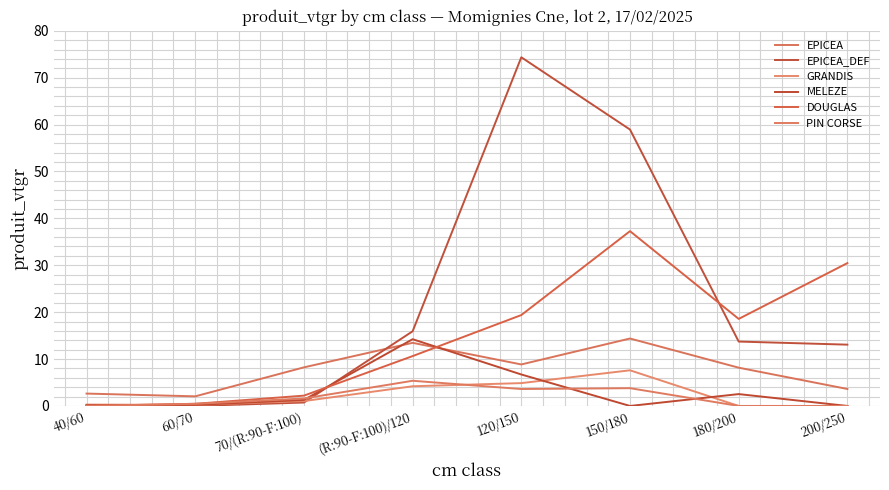

Where does the PIN CORSE series first go above 1?

70/(R:90-F:100)